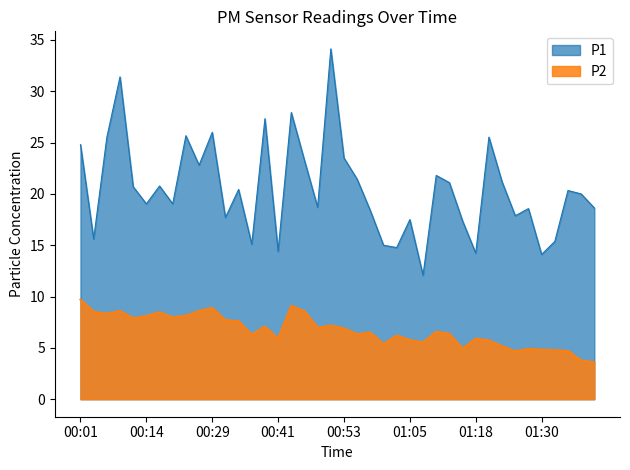

True or false: P2 and P1 intersect in this chart.

False